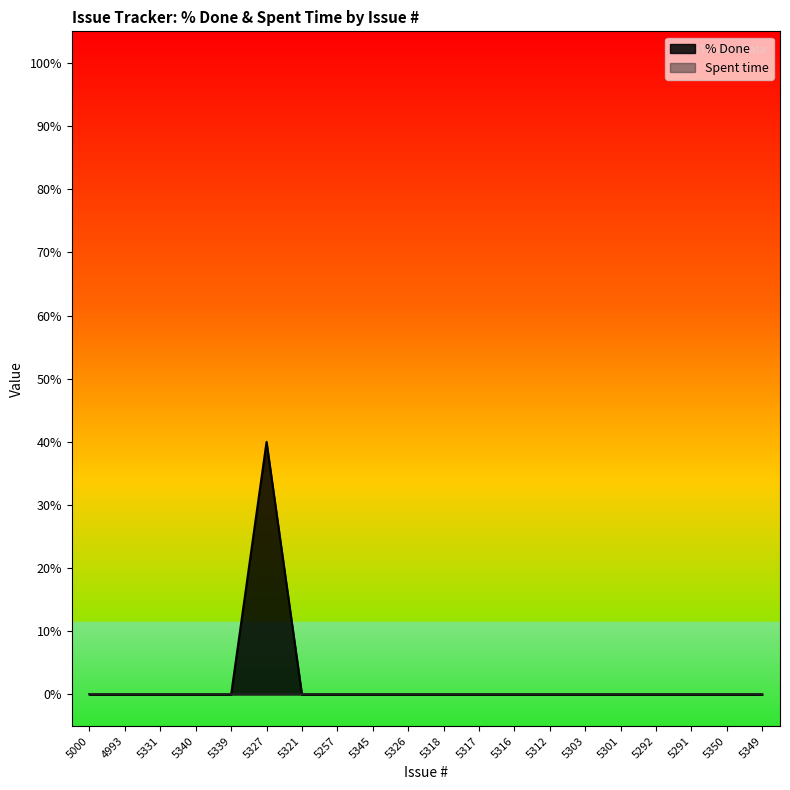

List the labels in order of value, smallest first.

5000, 4993, 5331, 5340, 5339, 5321, 5257, 5345, 5326, 5318, 5317, 5316, 5312, 5303, 5301, 5292, 5291, 5350, 5349, 5327